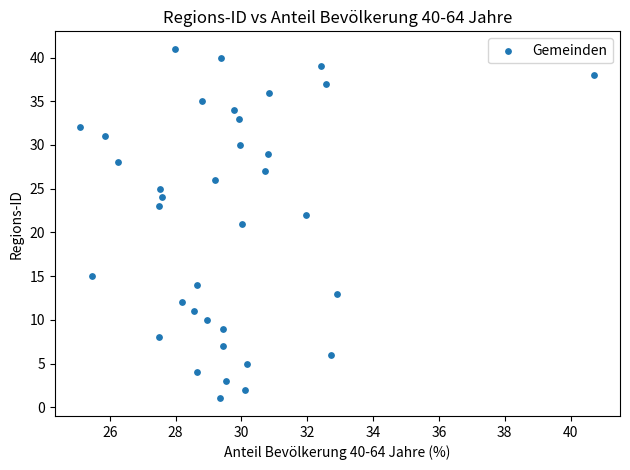

What is the range of Y values (max minus min)?

40